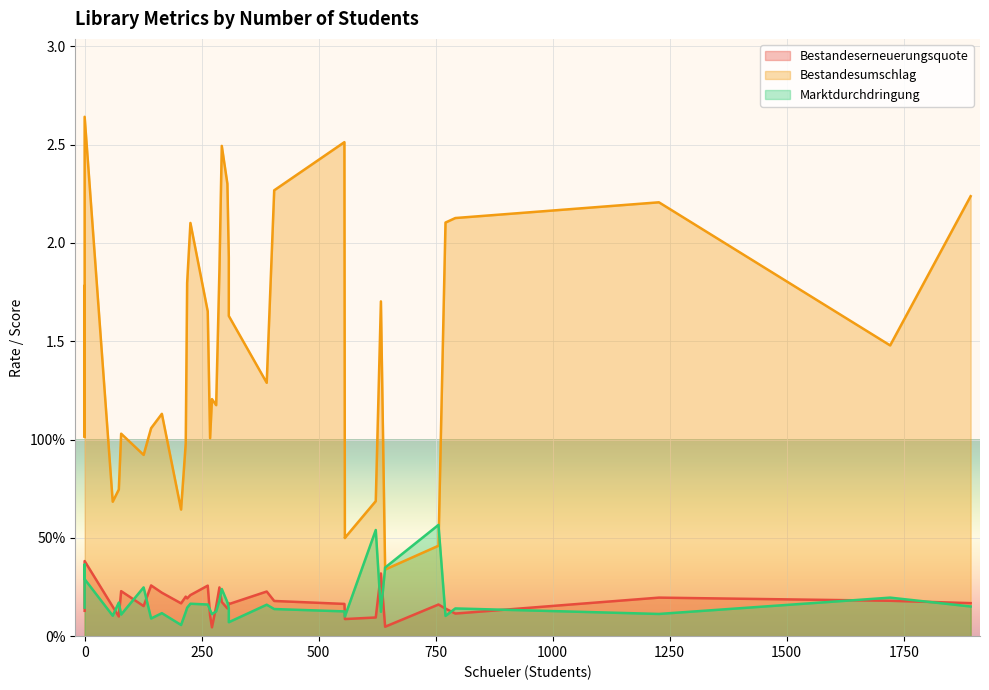

What is the sum of all Marktdurchdringung values?

6.4